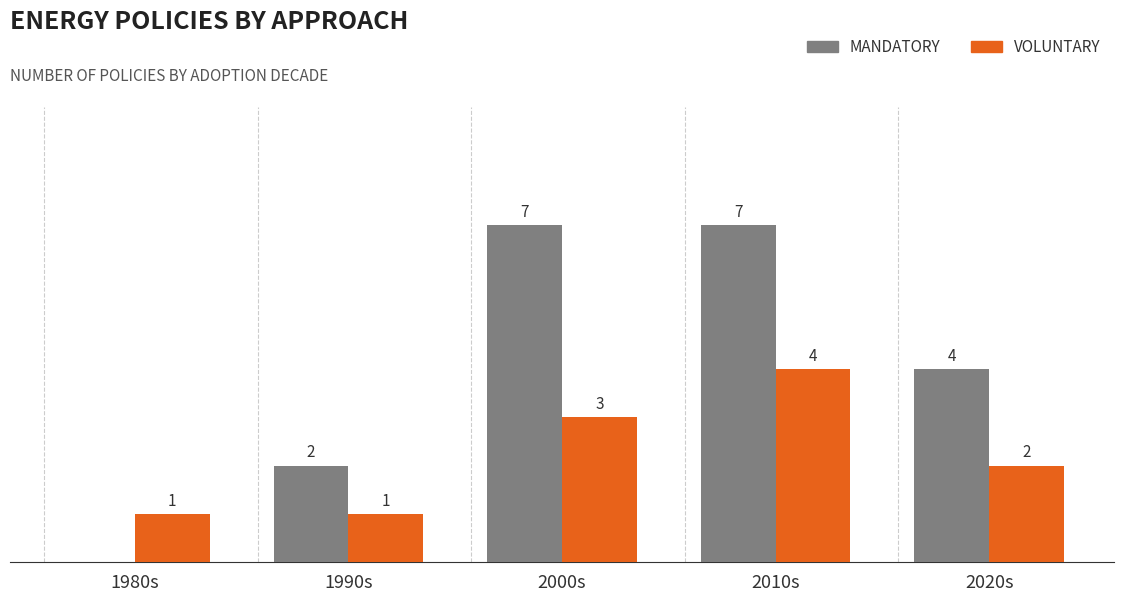

At which category is the sum across all series the highest?

2010s